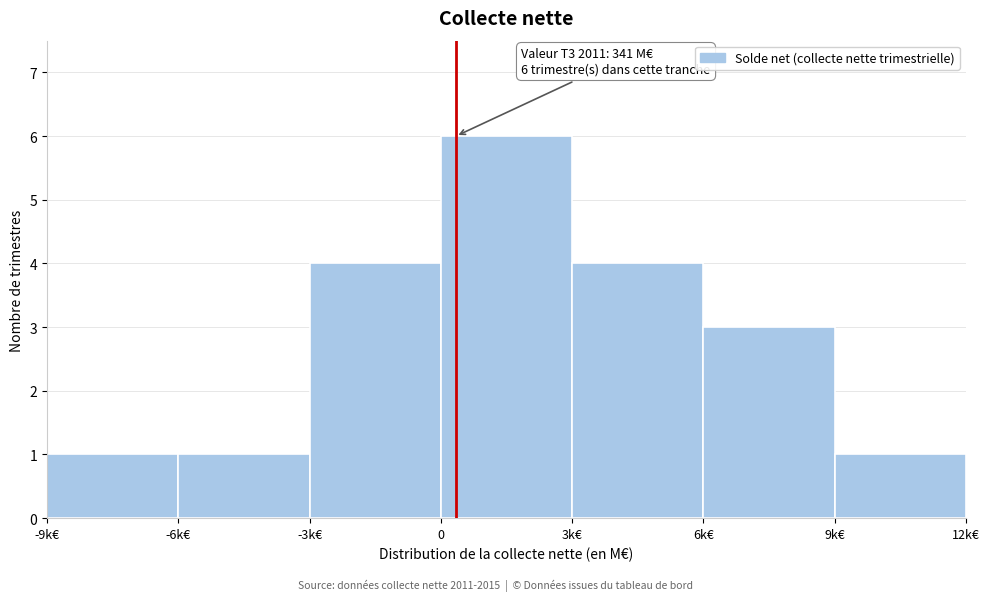

Reading left to right, transcribe all the data shown in this chart.

-9k€=1	-6k€=1	-3k€=4	0=6	3k€=4	6k€=3	9k€=1